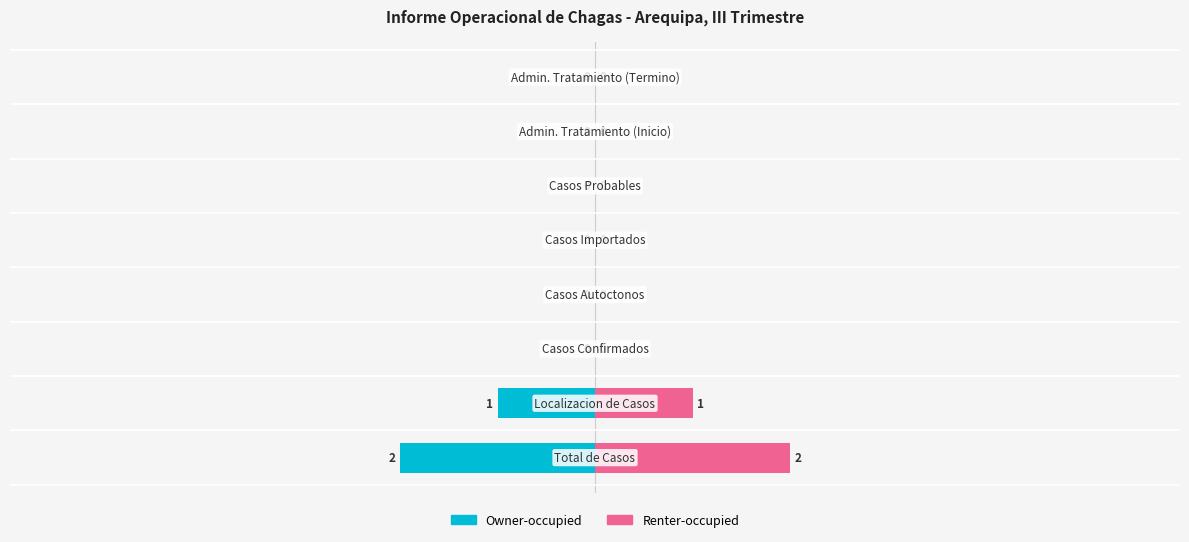

How many bars are there in total?

16